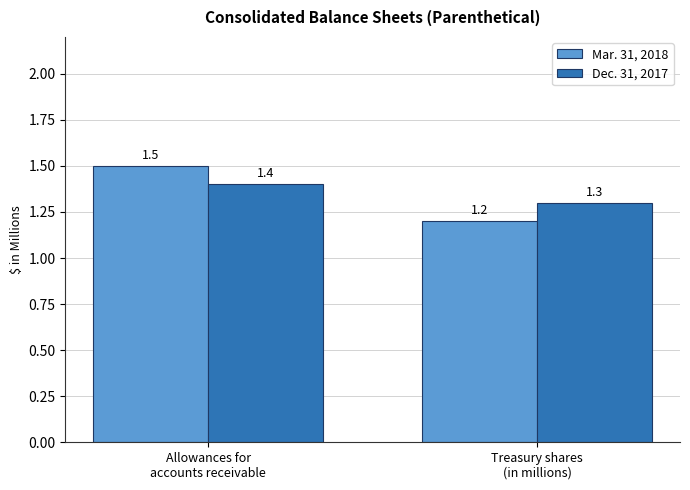

What is the sum of all Mar. 31, 2018 values?

2.7